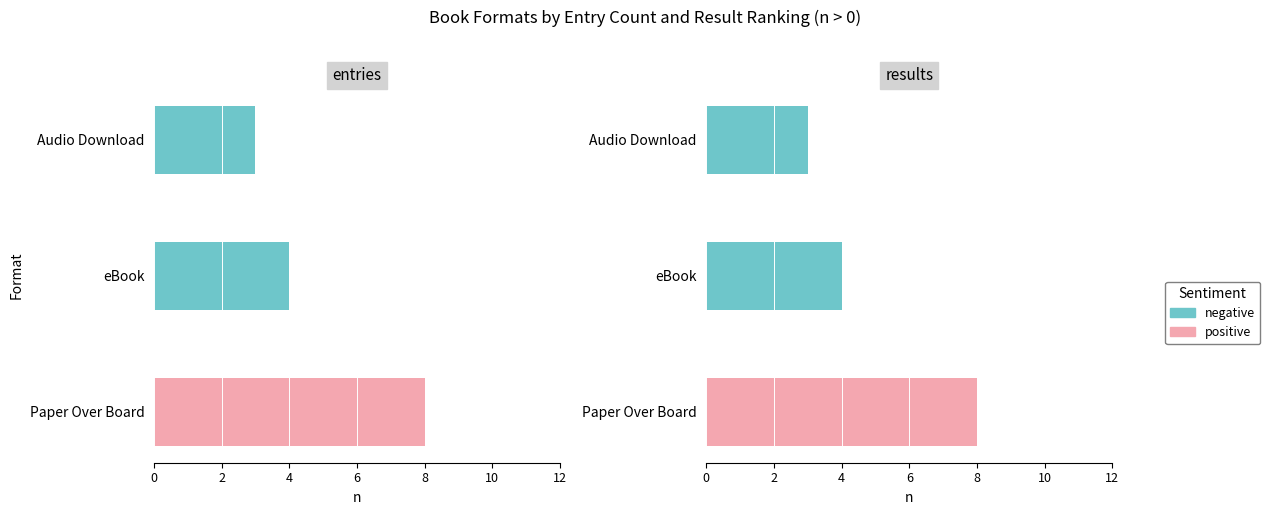

What is the difference between the maximum and minimum values in the positive series?

8